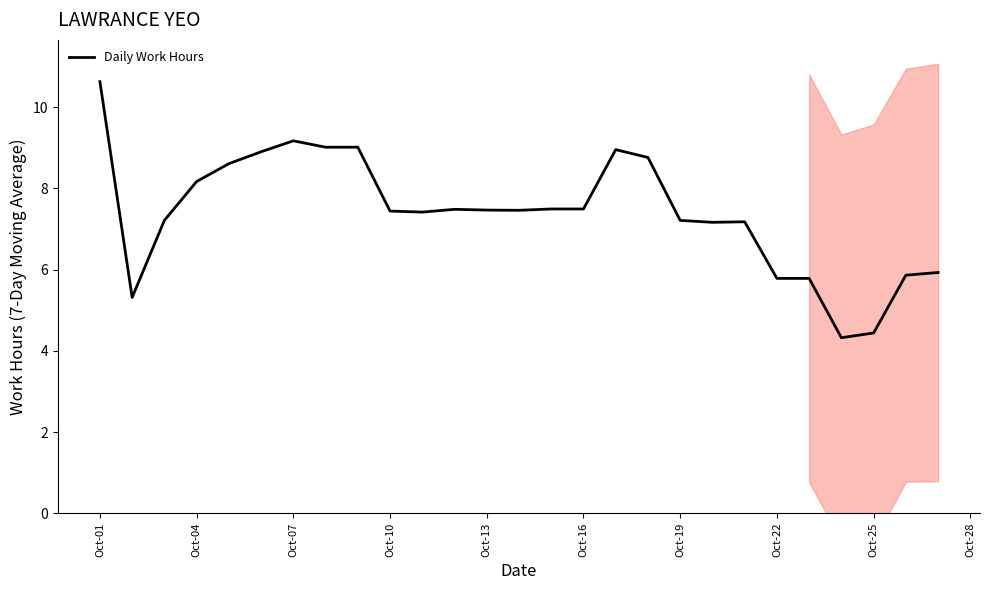

What is the label of the 1st point from the left?

Oct-01